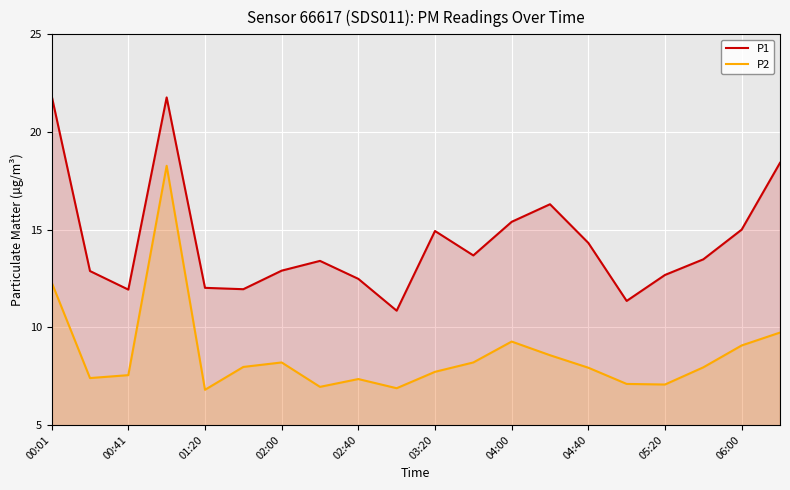

What is the average value of the P2 series?

8.6